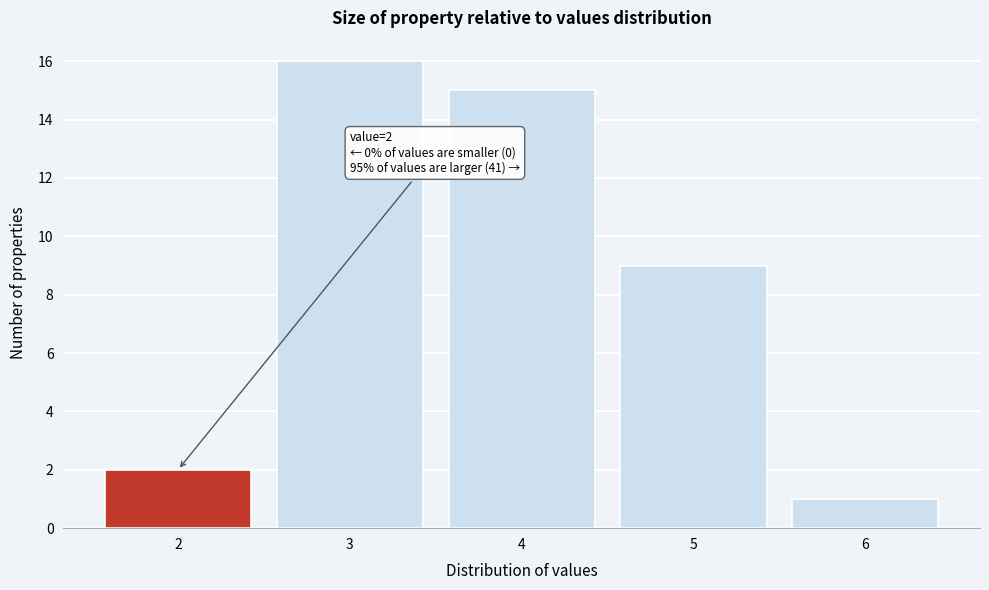

Over which range of the x-axis is the bar tallest?

2.5 to 3.5